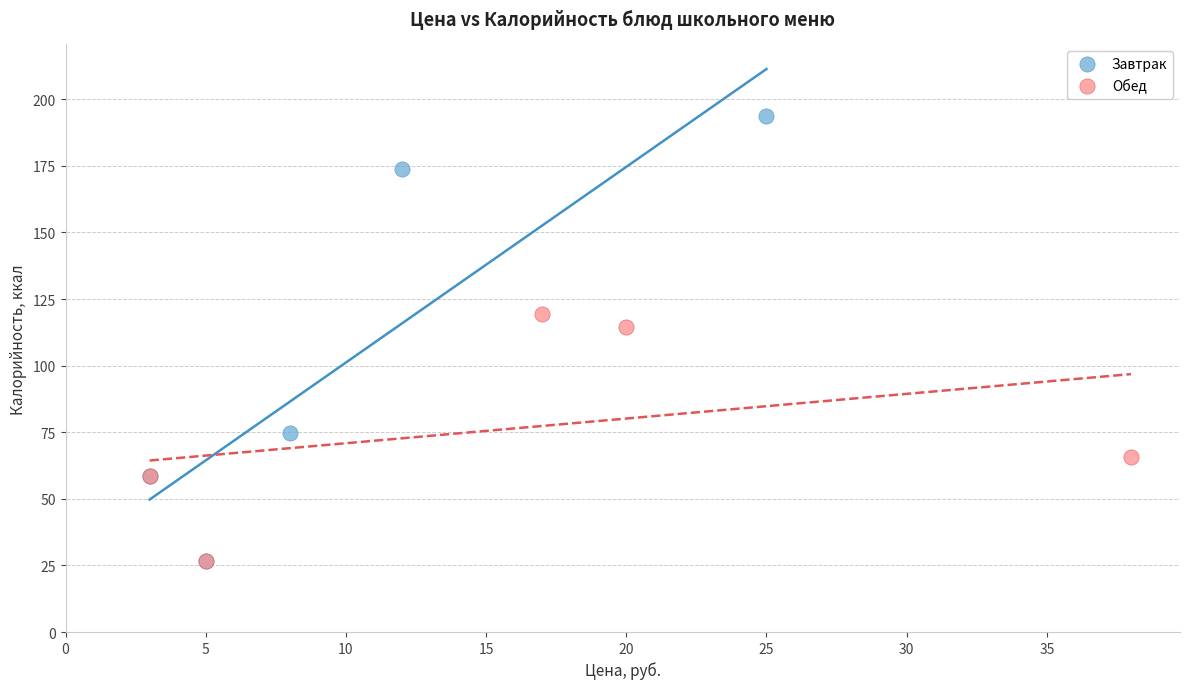

What are all the series names shown in the legend?

Завтрак, Обед